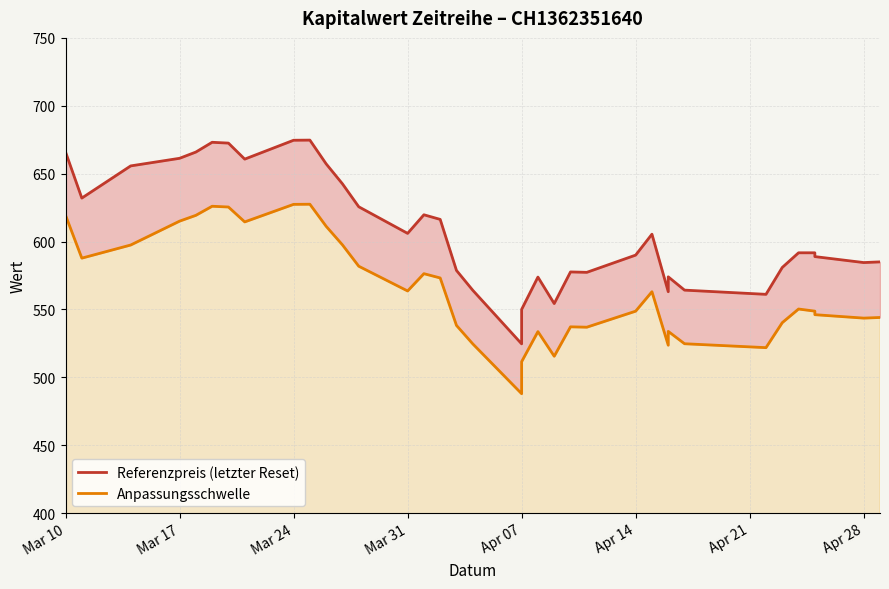

What is the greatest value displayed?

674.7